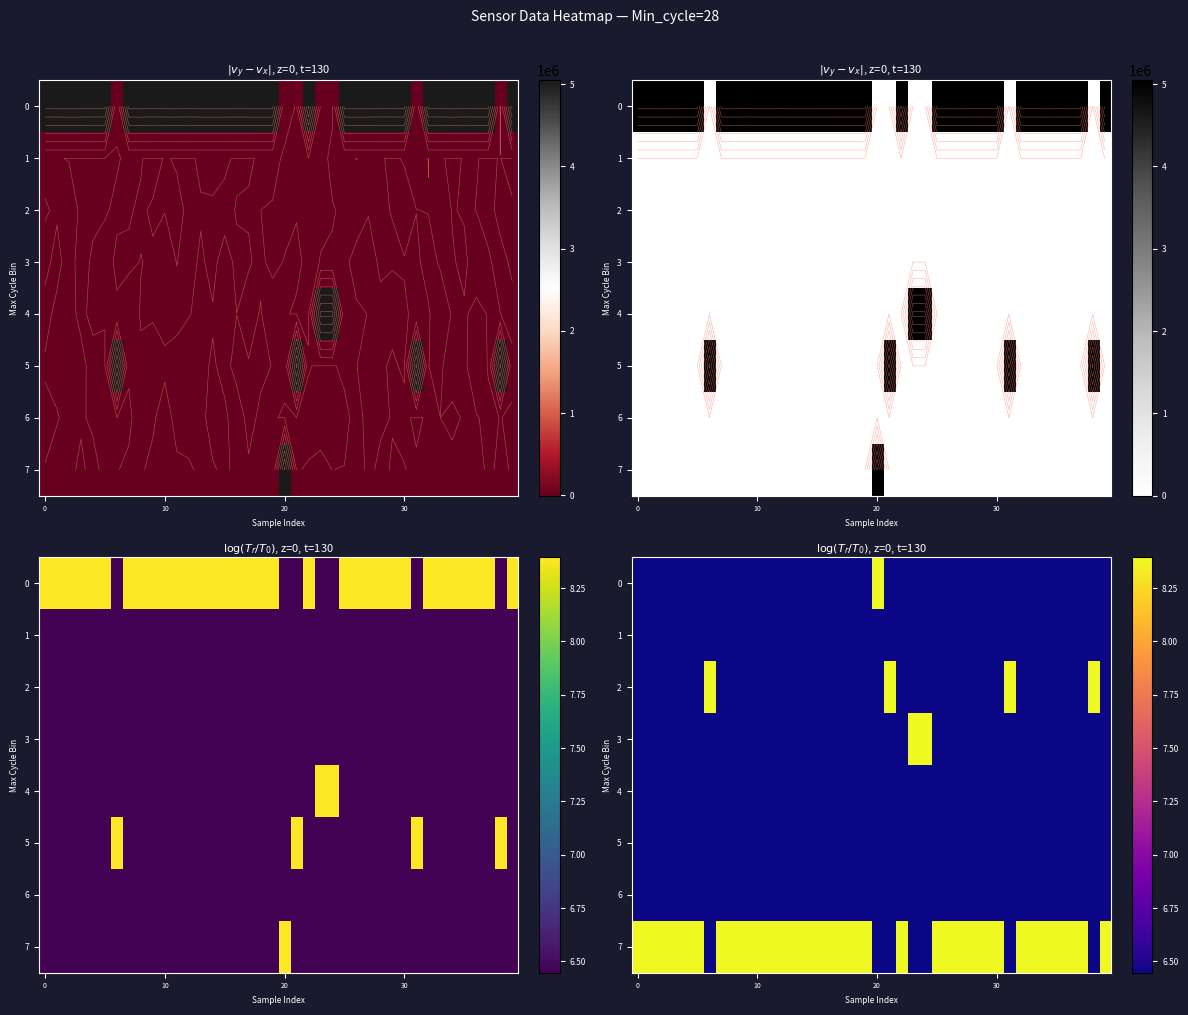

The row_6 series shows 10.5 at 14. True or false?

False